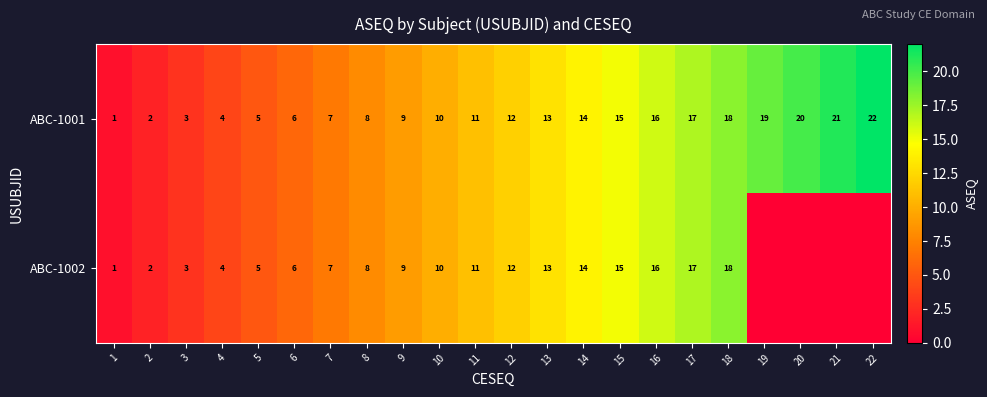

Count the number of data series in this chart.

2